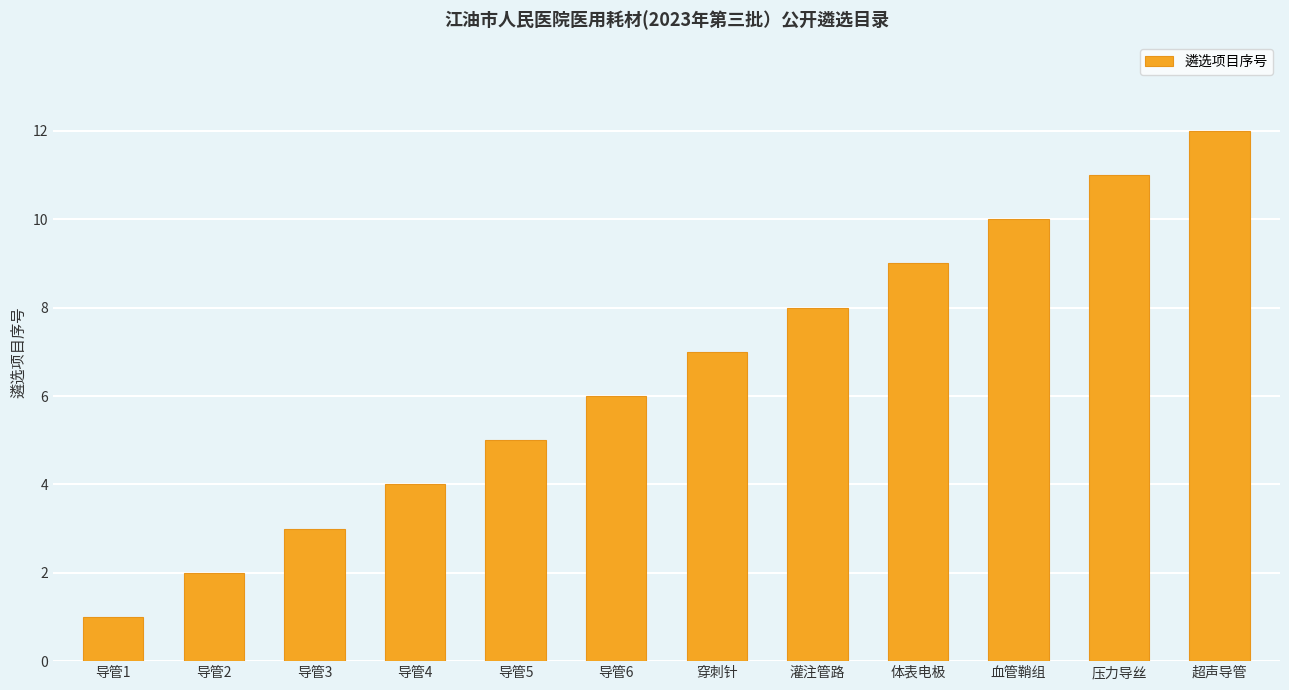

At which label is the value closest to 6?

导管6